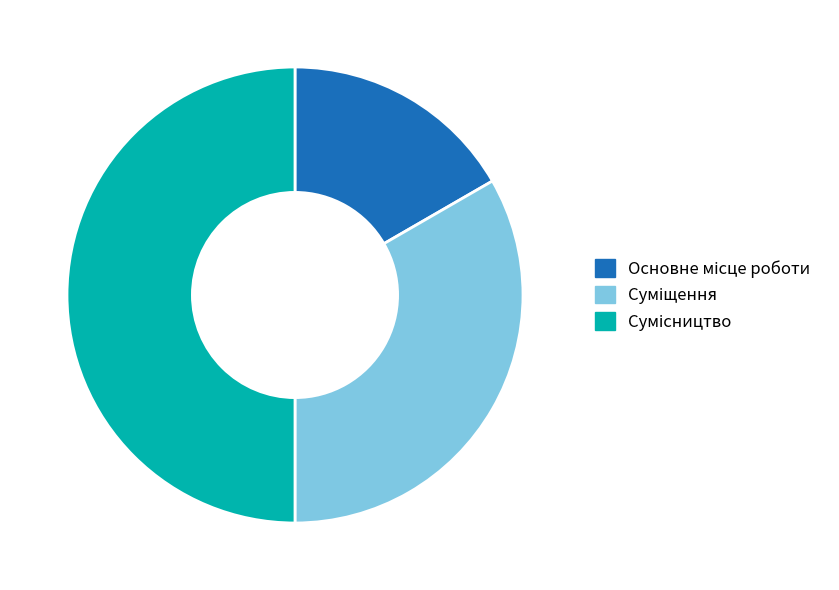

What is the largest slice in the pie chart?

Сумісництво